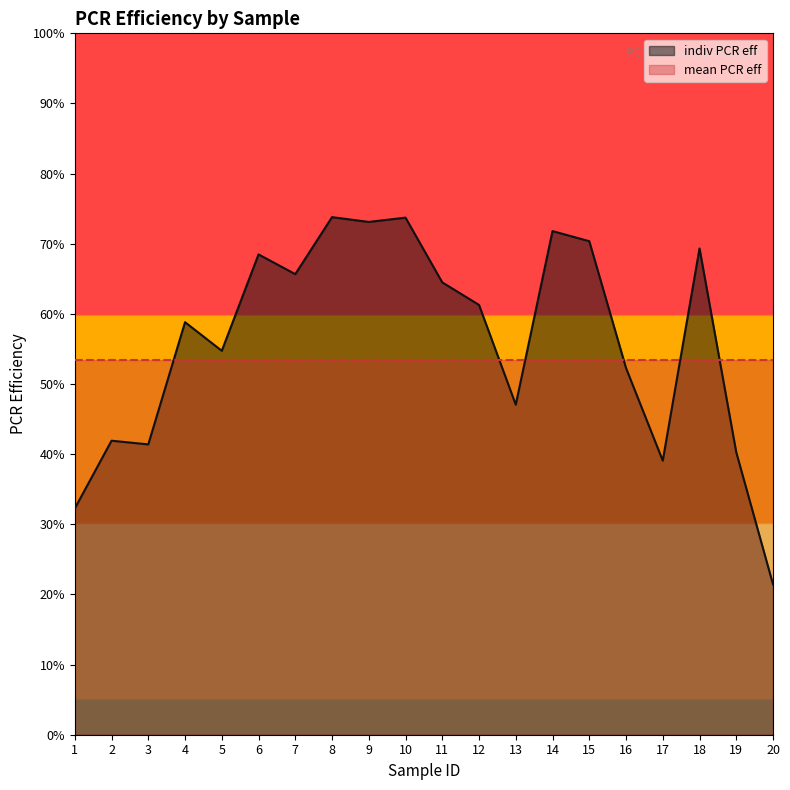

List the labels in order of value, largest first.

8, 10, 9, 14, 15, 18, 6, 7, 11, 12, 4, 5, 16, 13, 2, 3, 19, 17, 1, 20